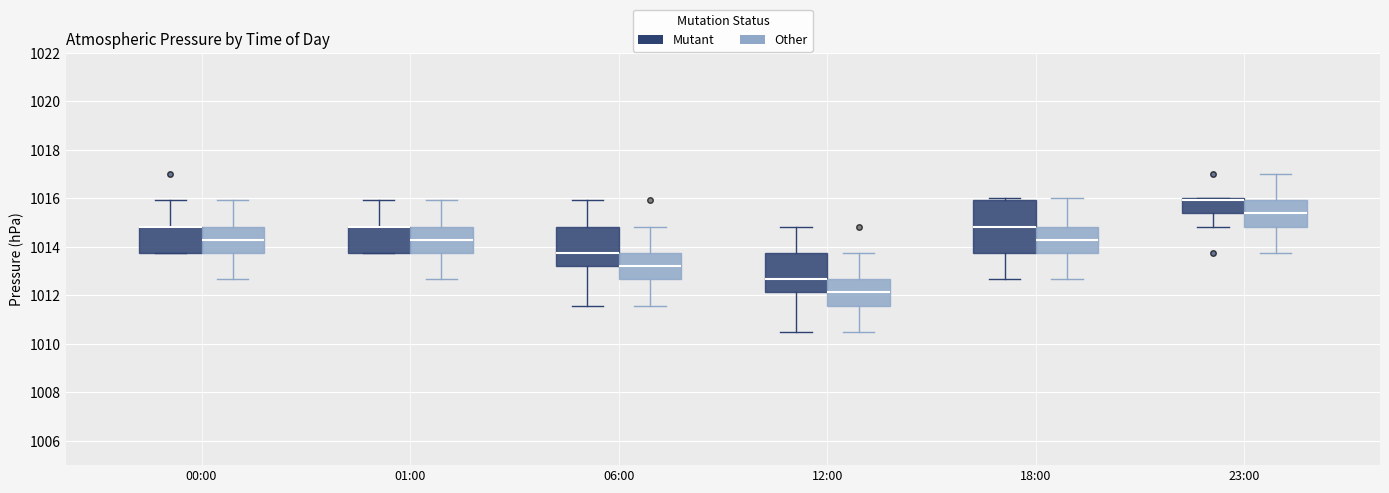

Which box is the tallest, from its lower edge to its upper edge?

18:00 (Mutant)